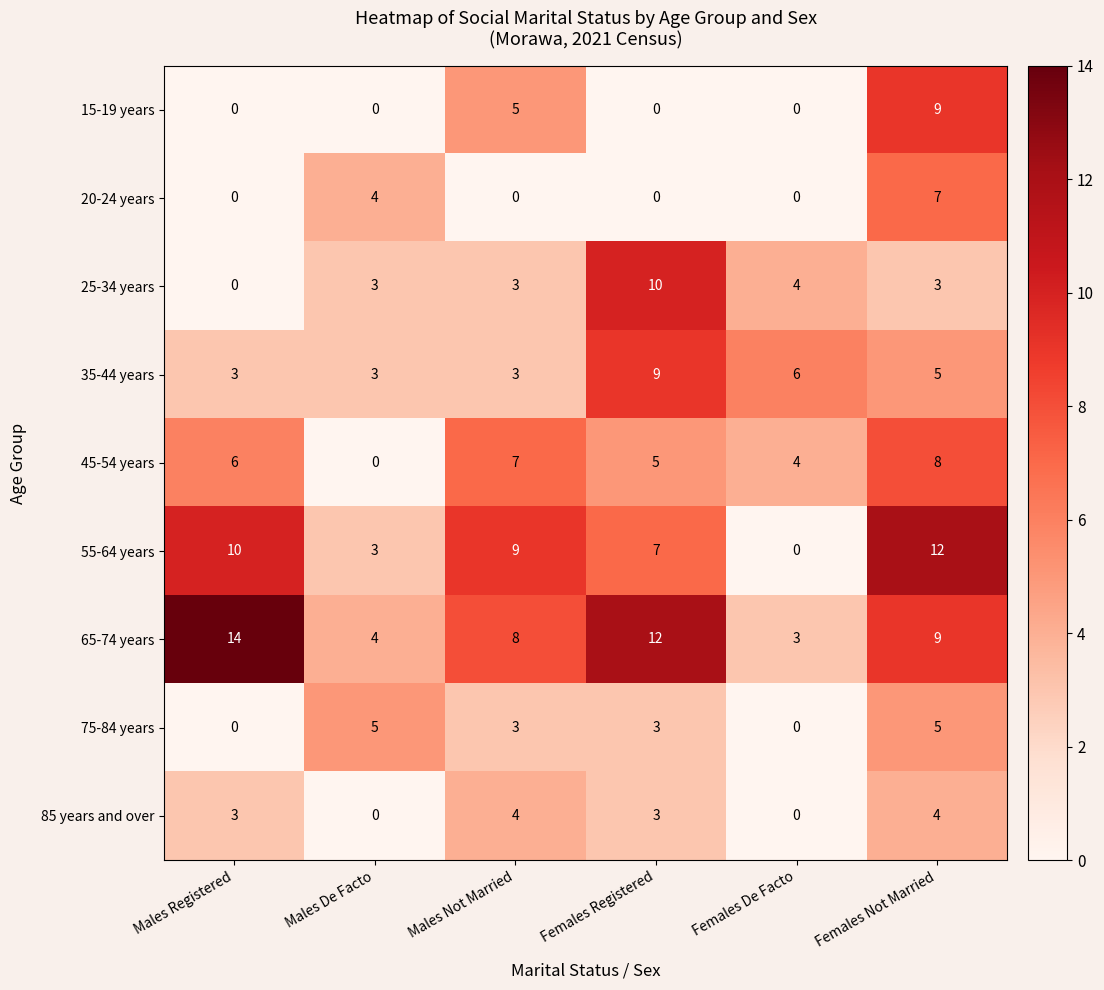

Which series has the largest range (max minus min)?

55-64 years